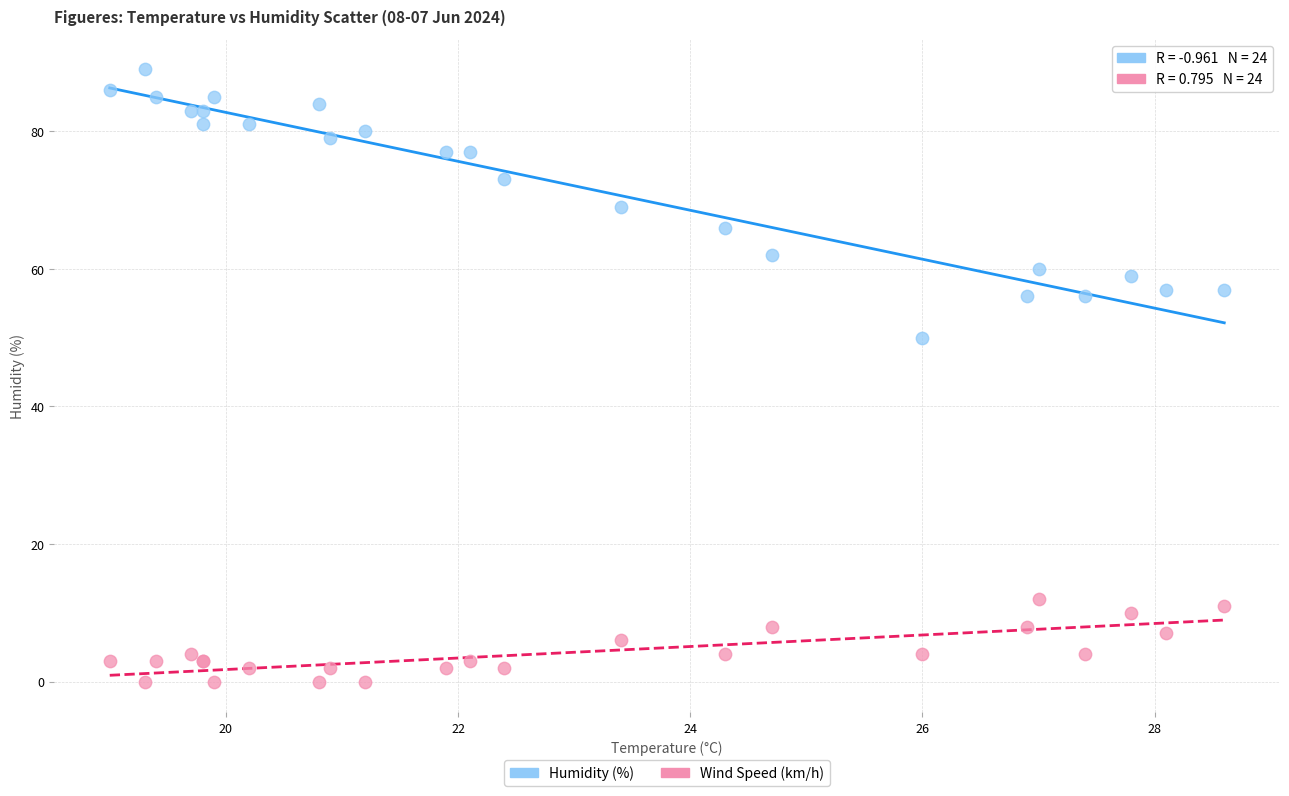

Across all series, what Y value is closest to 44?

50